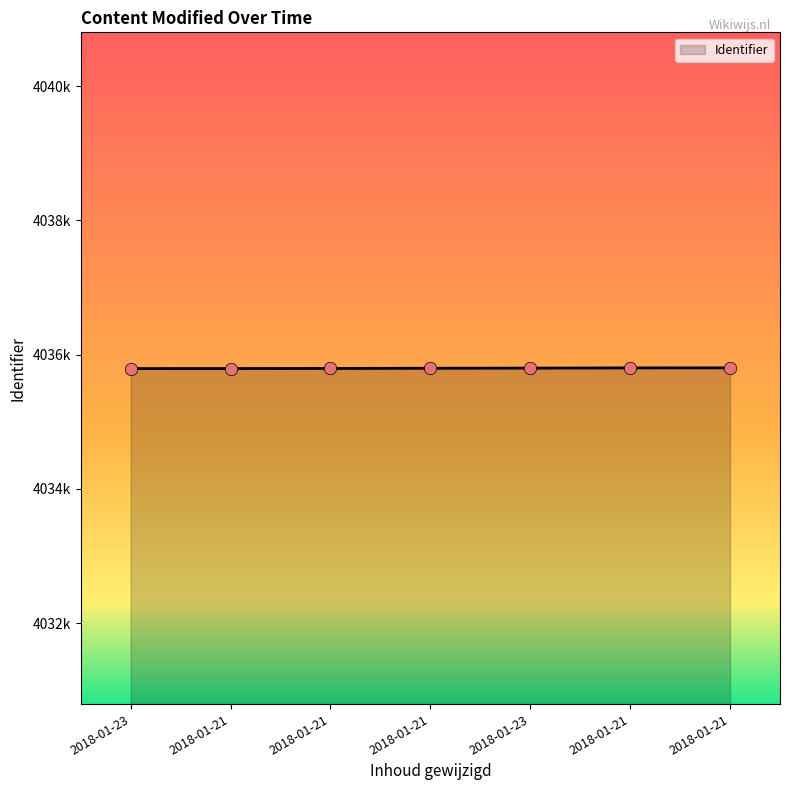

What is the ratio of the value at 2018-01-23 to the value at 2018-01-21?

1.0